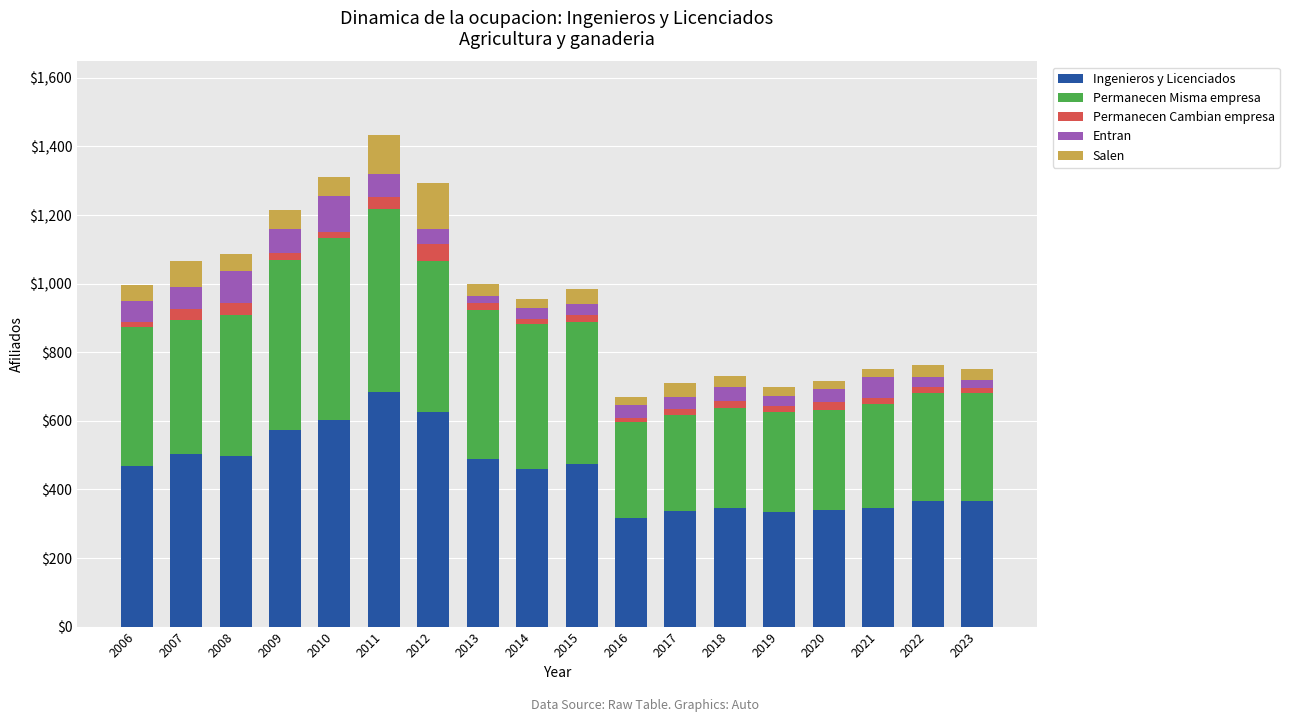

What is the total value across all series at 2007?

1067